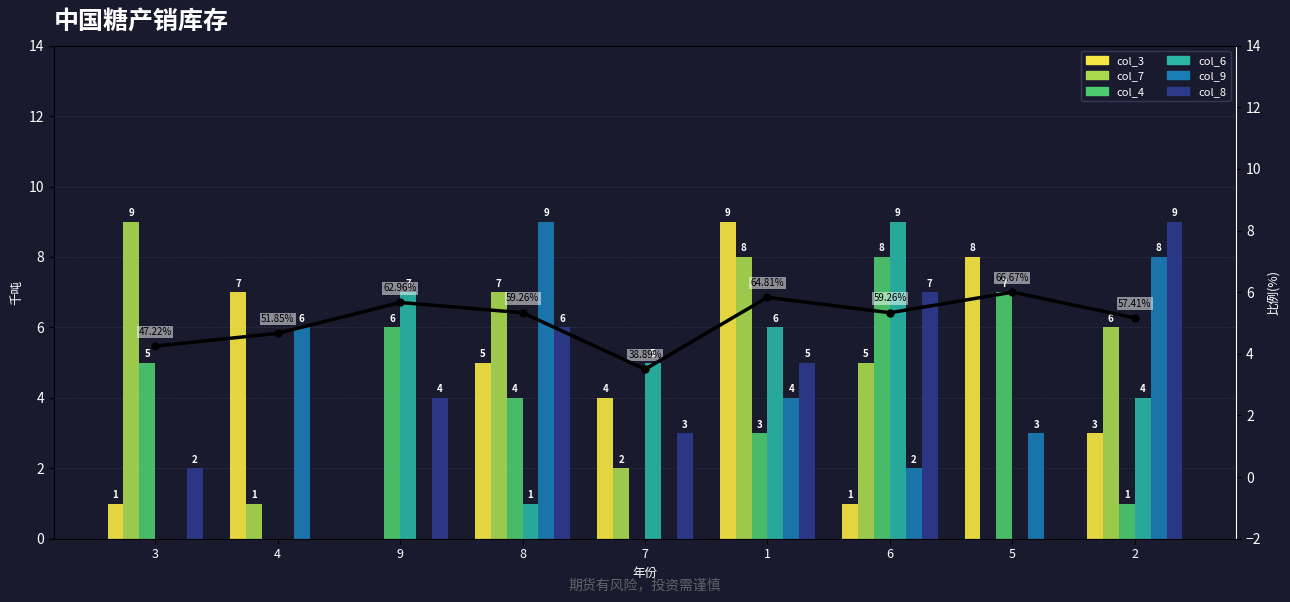

Count the col_8 values in the range 2 to 6.

5